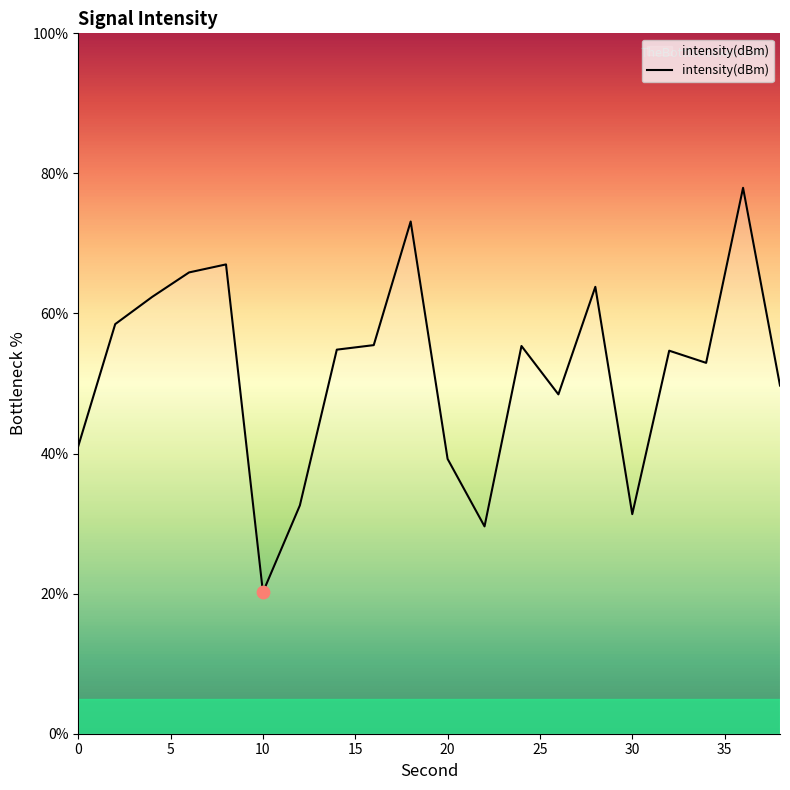

What is the difference between the maximum and minimum values?

57.7